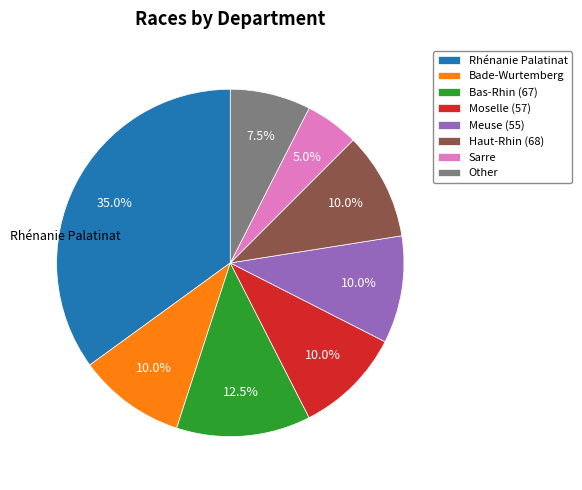

What is the total percentage of Moselle (57) and Meuse (55)?

20.0%